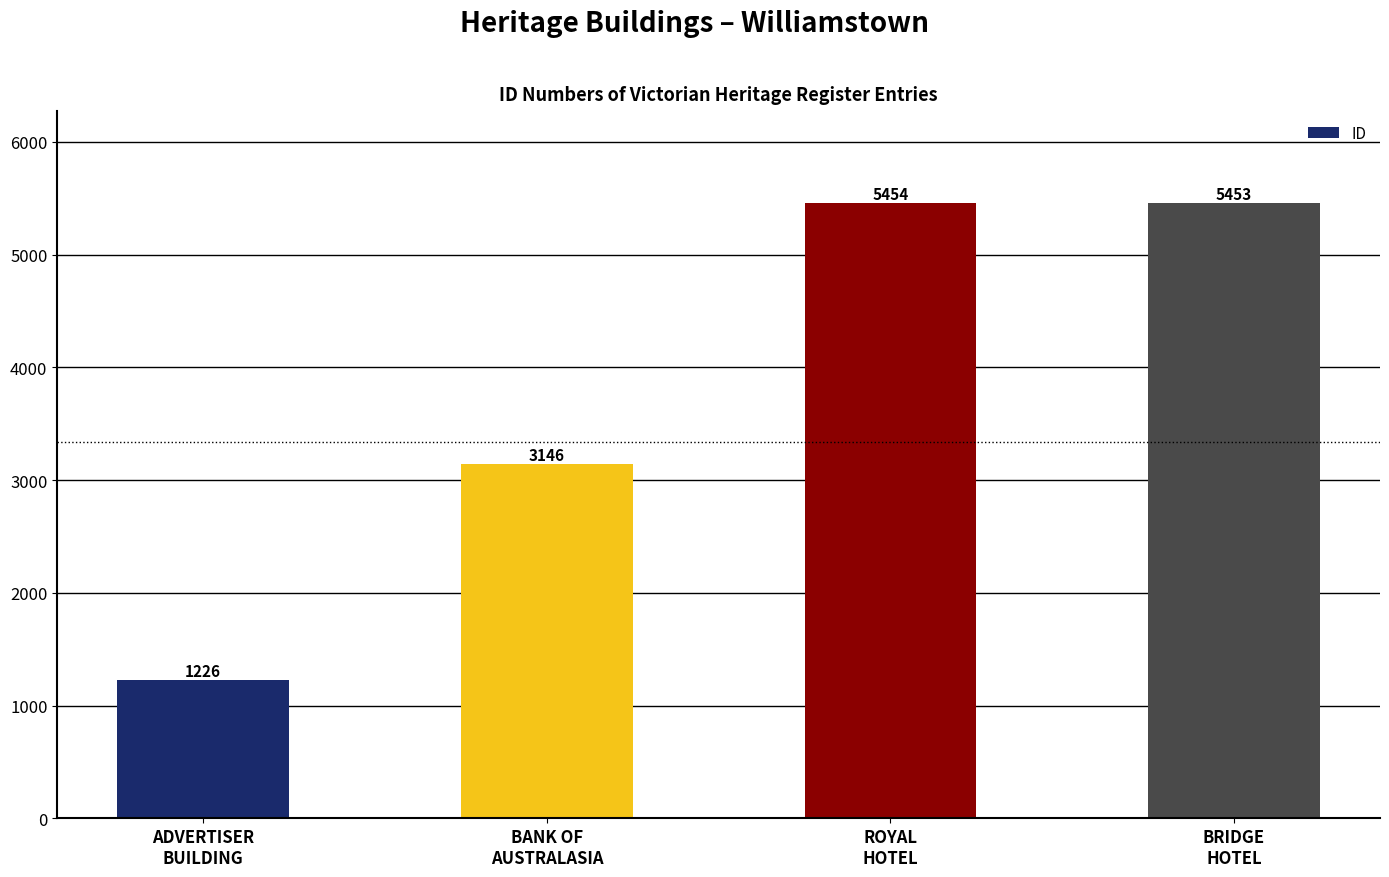

Reading left to right, transcribe all the data shown in this chart.

ADVERTISER
BUILDING=1226	BANK OF
AUSTRALASIA=3146	ROYAL
HOTEL=5454	BRIDGE
HOTEL=5453